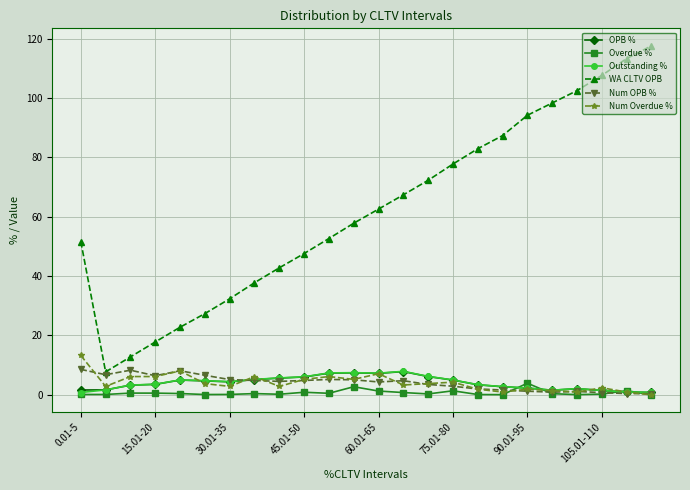

Which series has the widest spread of values?

WA CLTV OPB